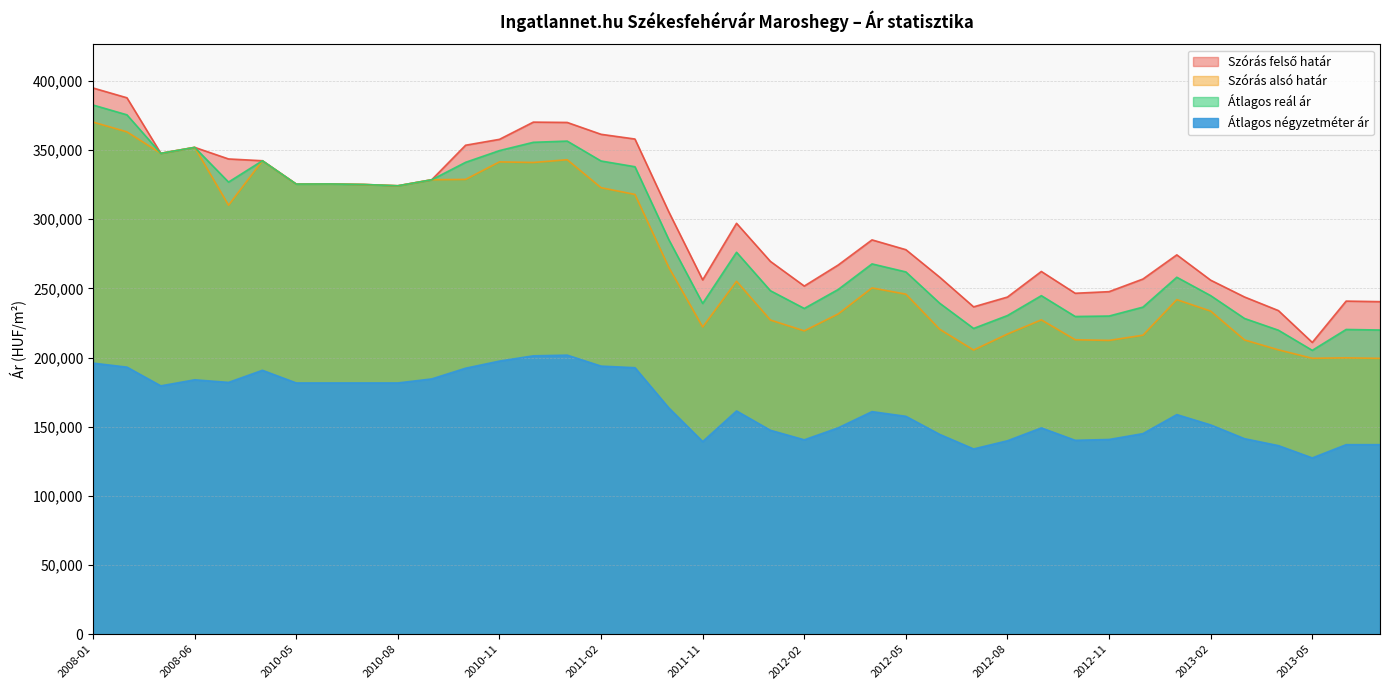

What is the difference between the maximum and second lowest values in the Átlagos négyzetméter ár series?

67799